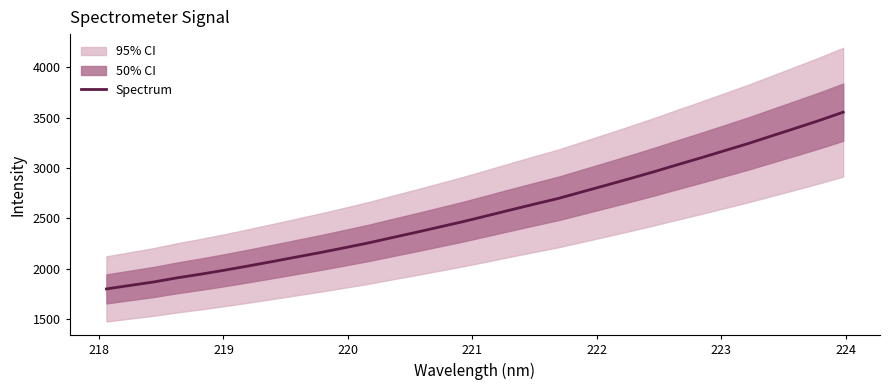

True or false: the data has more than 2 interior local peaks.

False